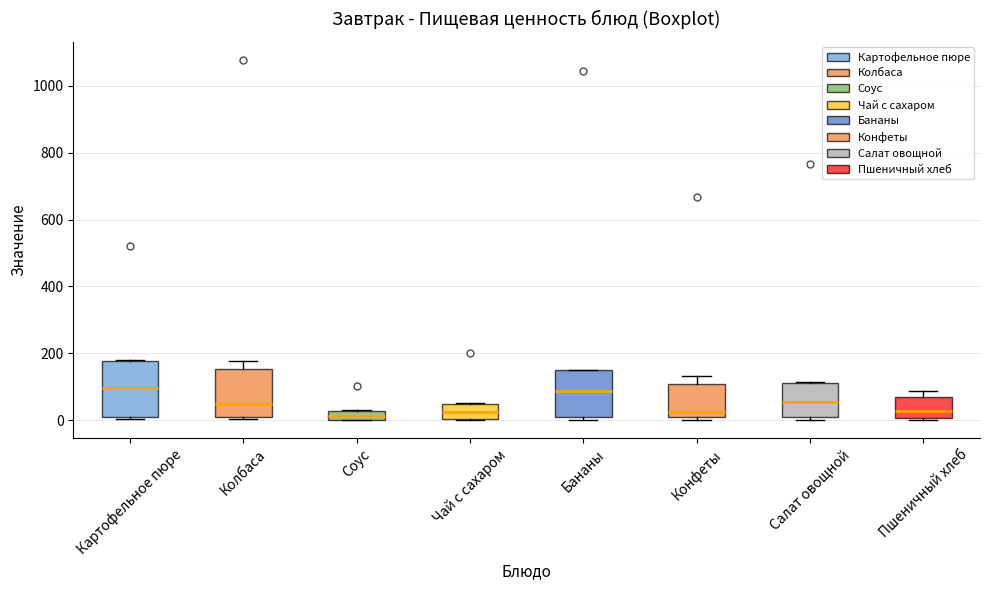

Where is the upper edge of the box for Пшеничный хлеб on the y-axis? The values are not printed on the chart, so give them approximately, as read against the axis.

80